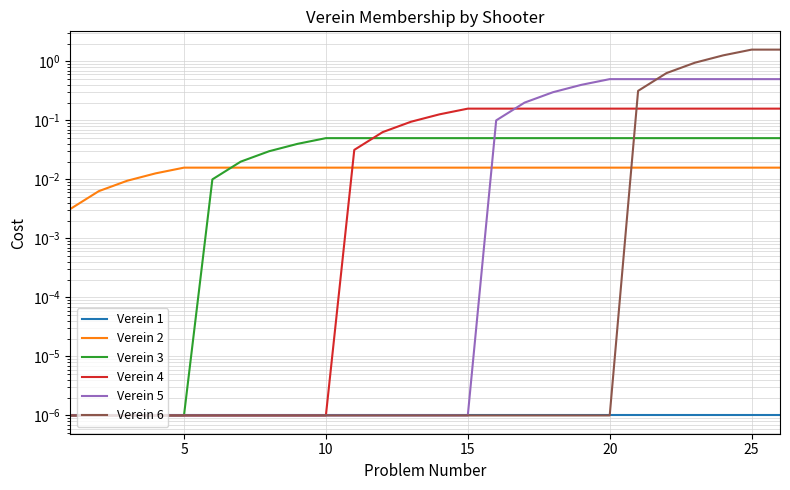

How many lines are shown in the chart?

6